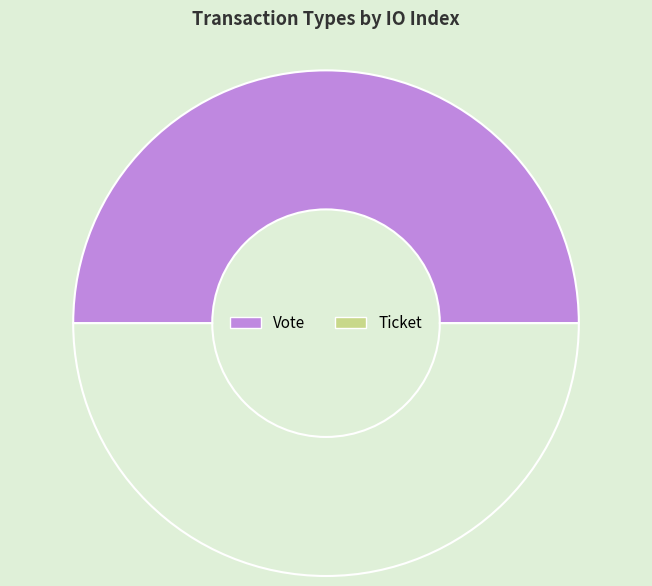

To the nearest percent, what is the difference between the largest and smallest slice percentages?

100%